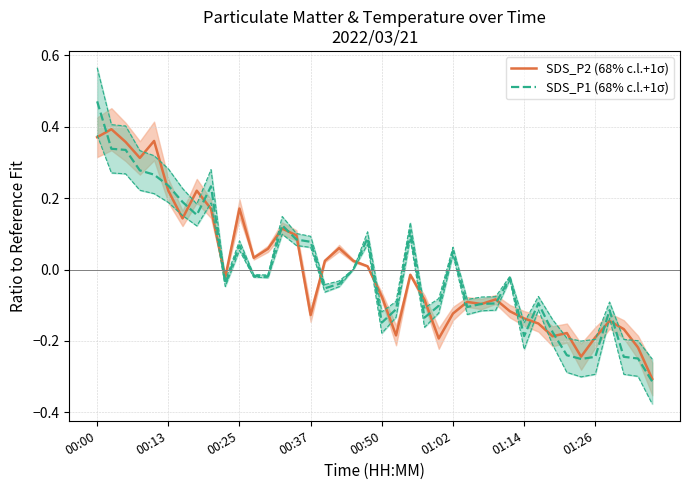

Count the number of categories in the chart.

40